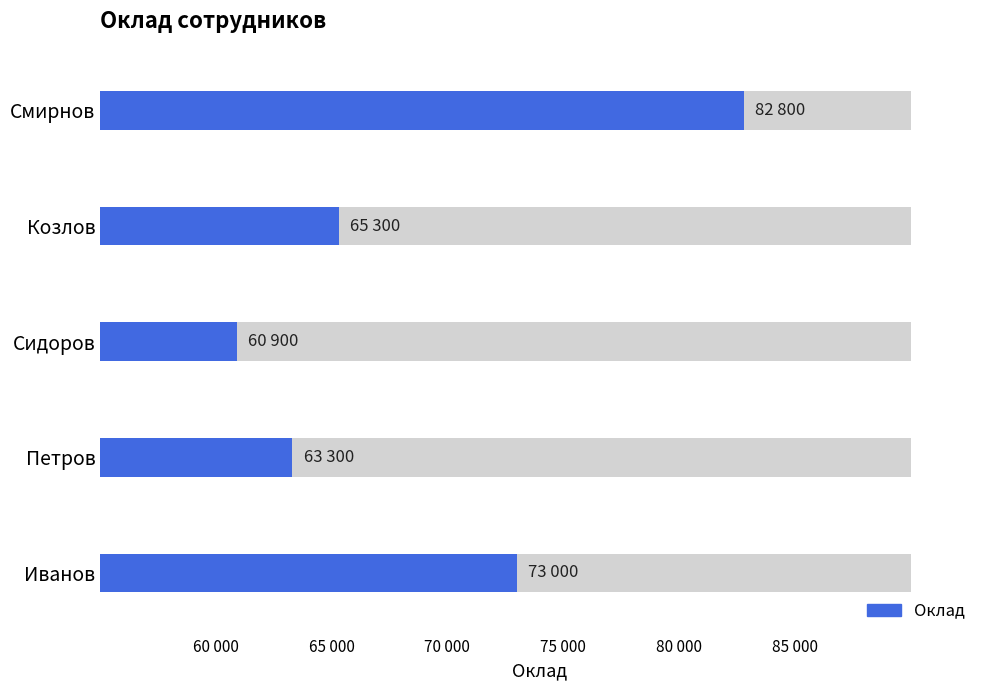

Reading right to left, list all the values displayed in this chart.

82800	65300	60900	63300	73000